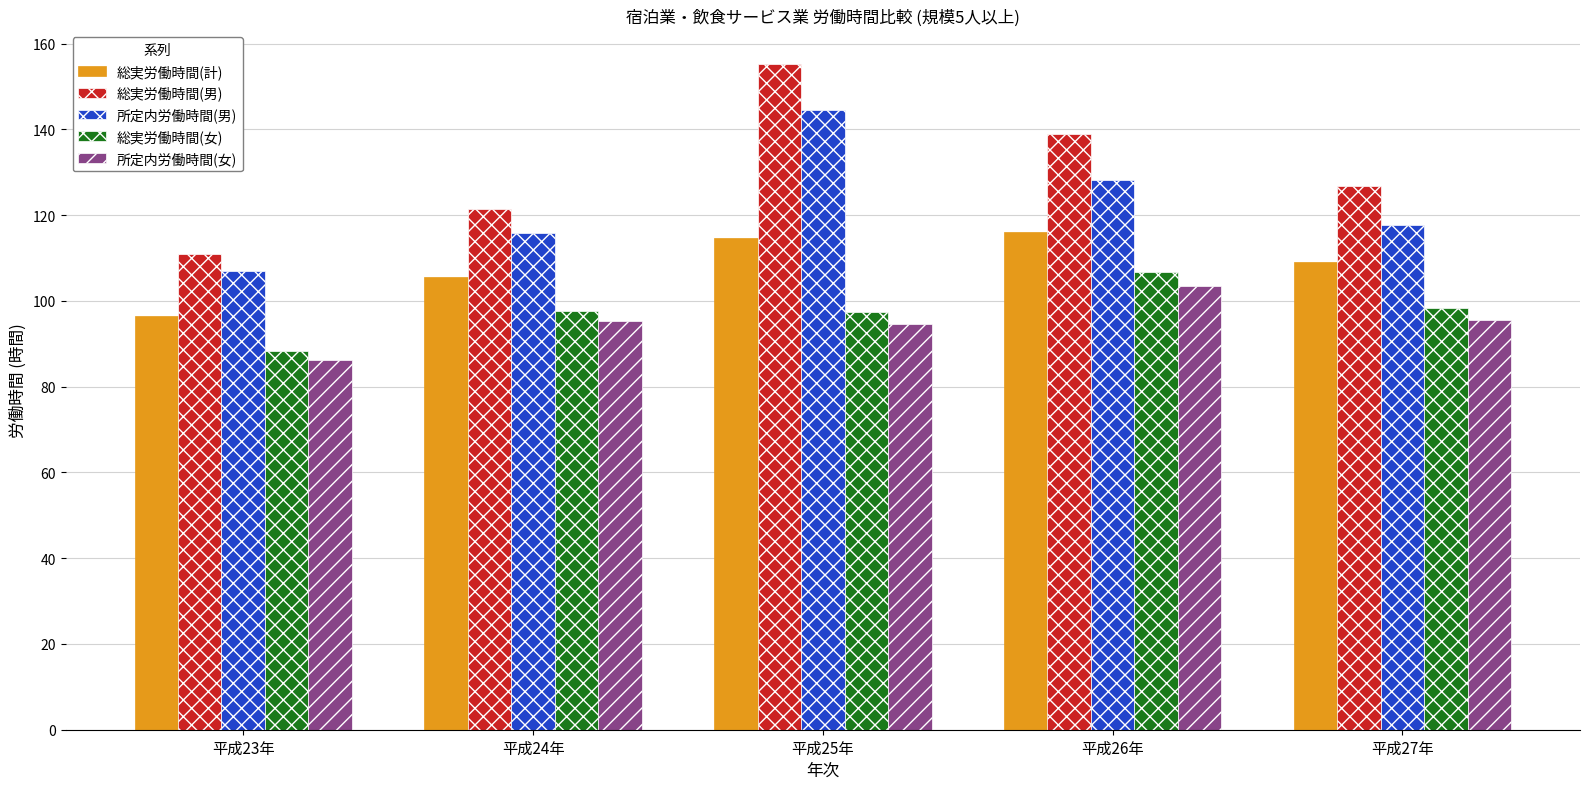

True or false: 所定内労働時間(男) has a value of 115.8 at 平成24年.

True